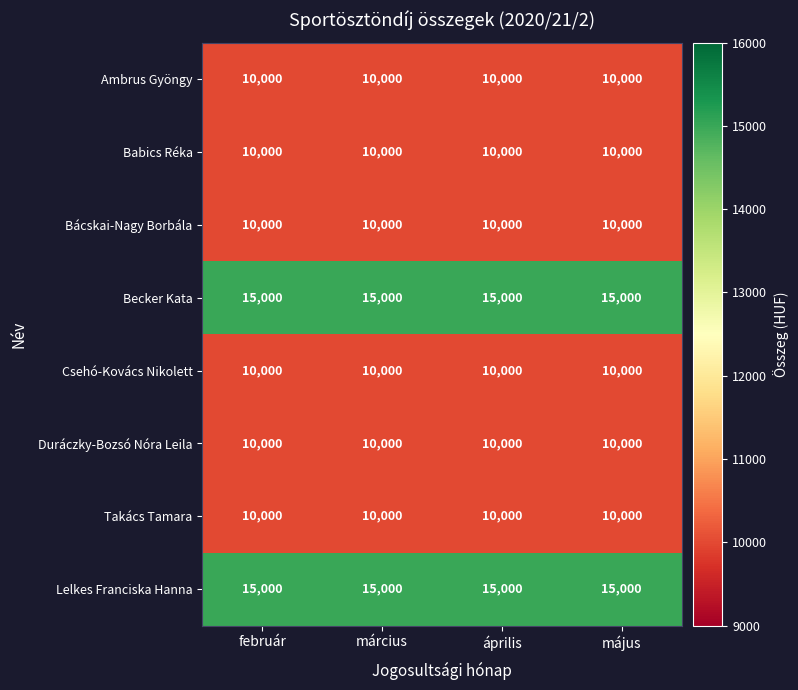

What is the greatest value displayed?

15000